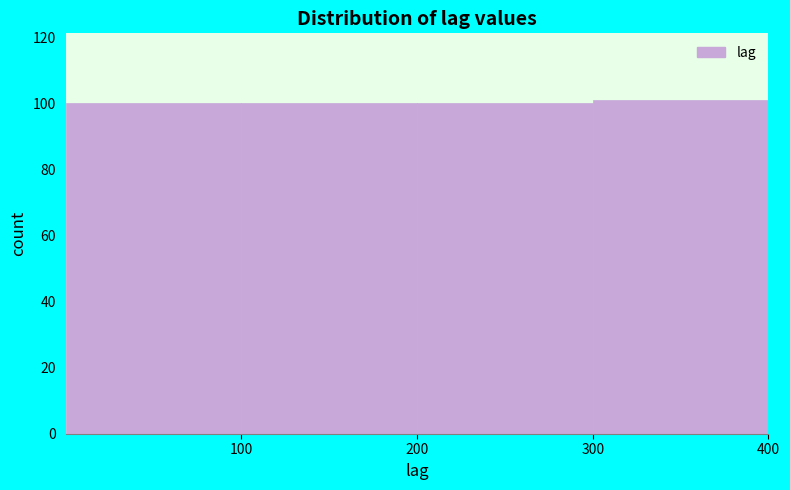

What is the height of the bar covering 300 to 400 on the x-axis? The values are not printed on the chart, so give them approximately, as read against the axis.

102